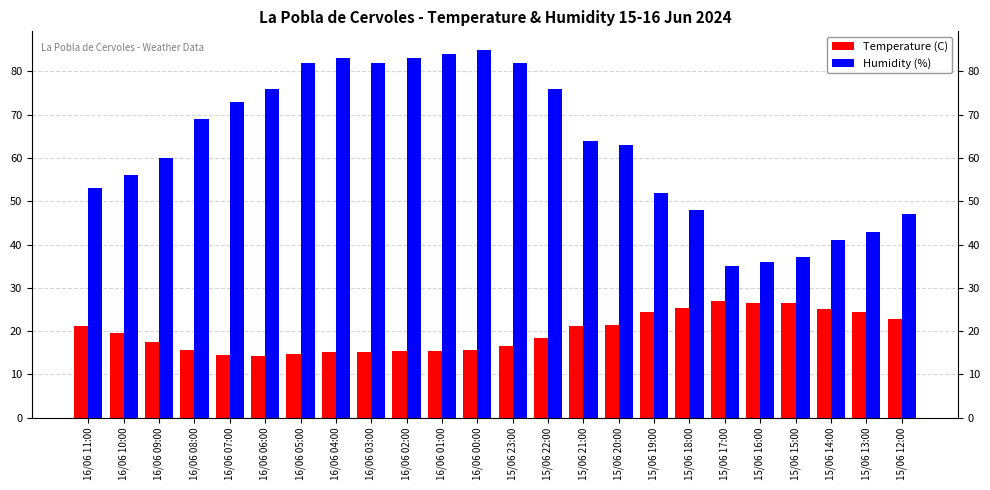

The Temperature (C) series shows 14.8 at 16/06 05:00. True or false?

True